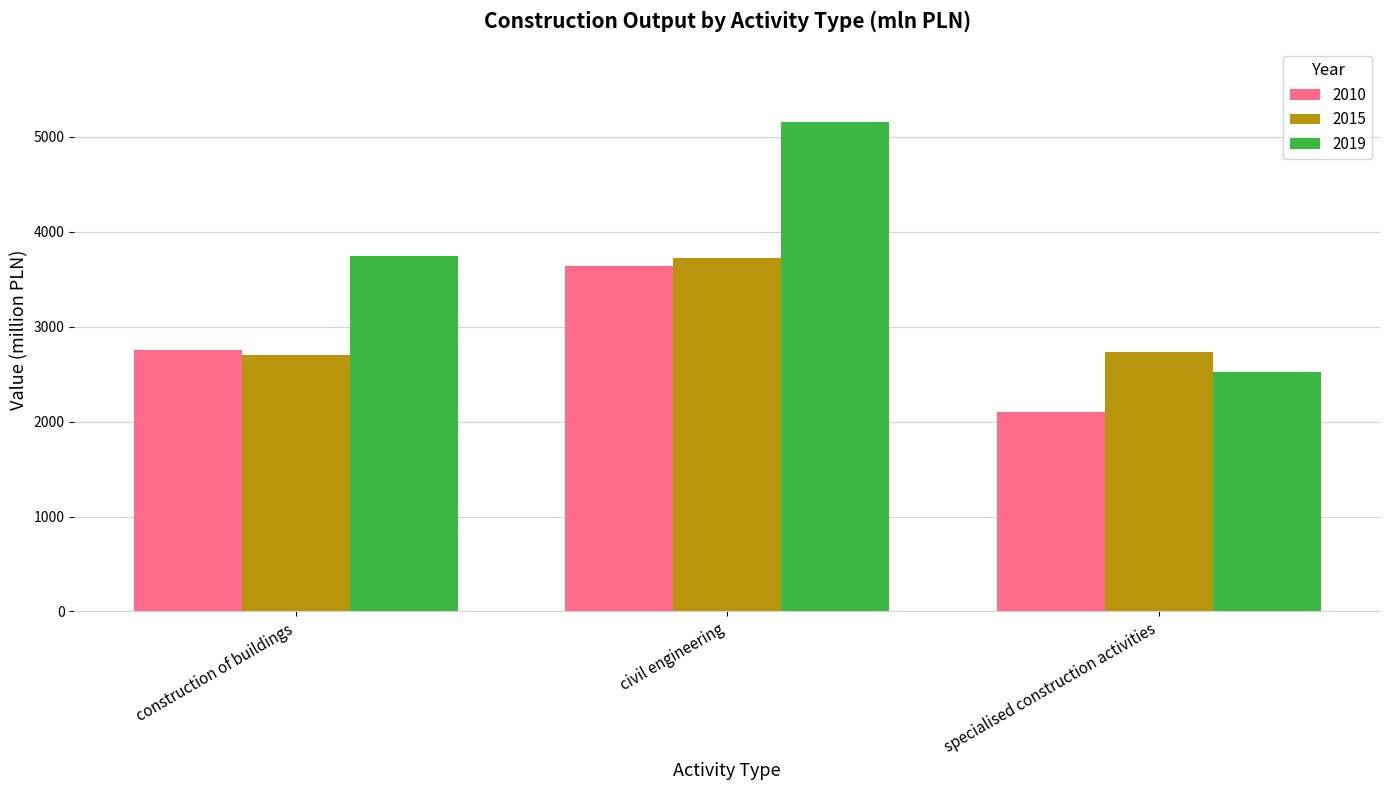

Does the chart contain any negative values?

No